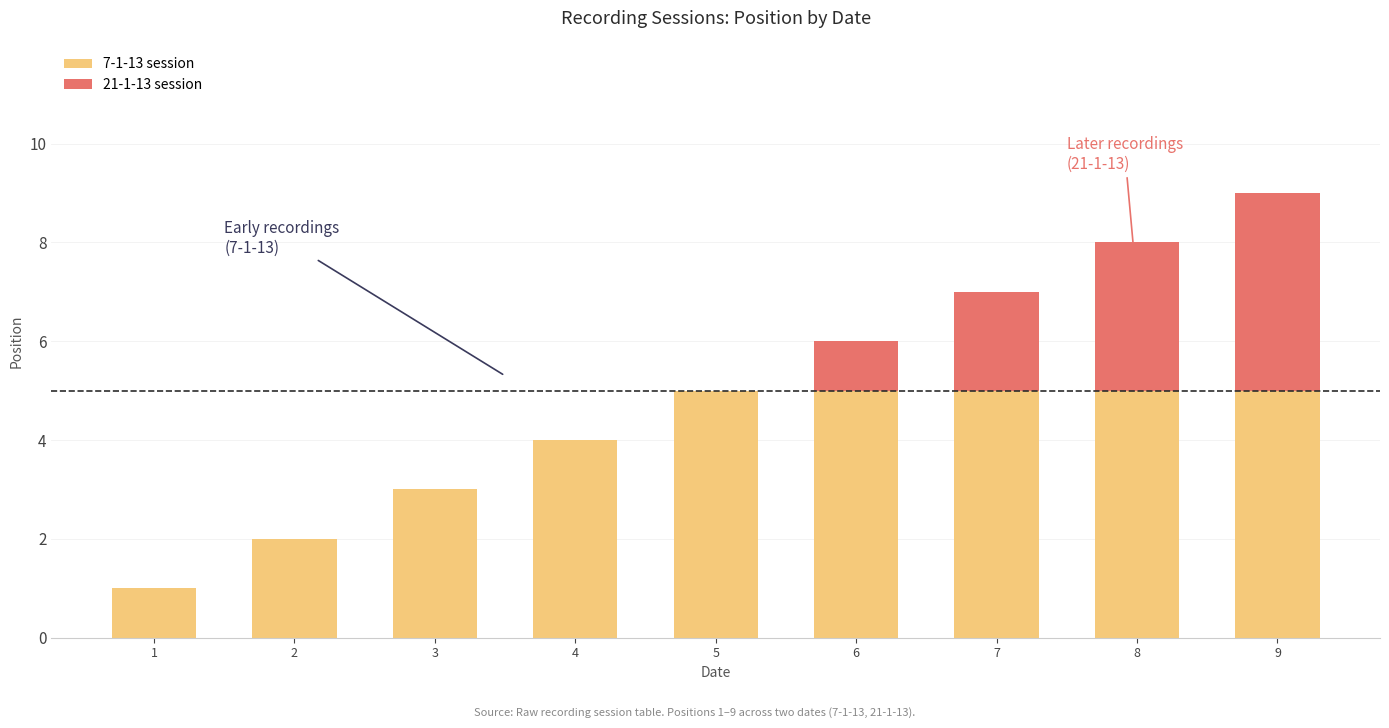

Are the bars grouped side by side (vs. stacked)?

No